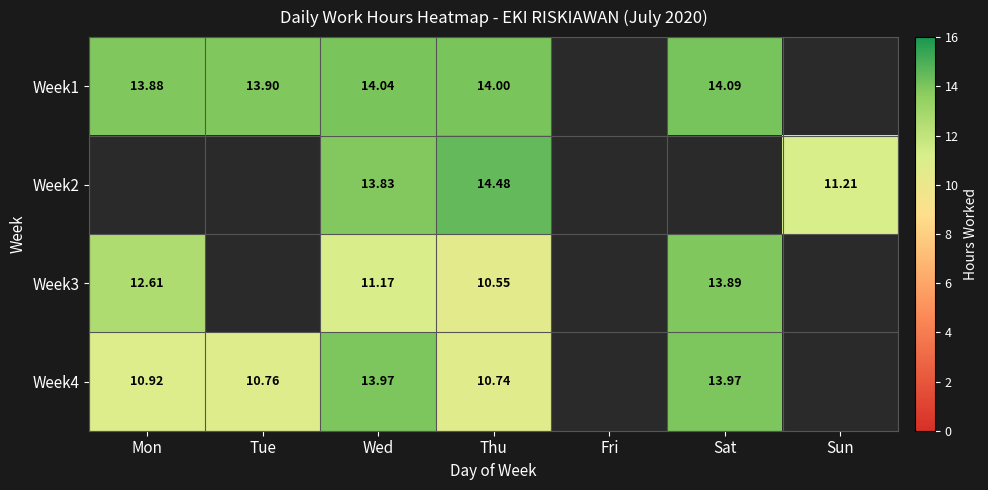

The value of Week2 at Wed is 13.8. True or false?

True